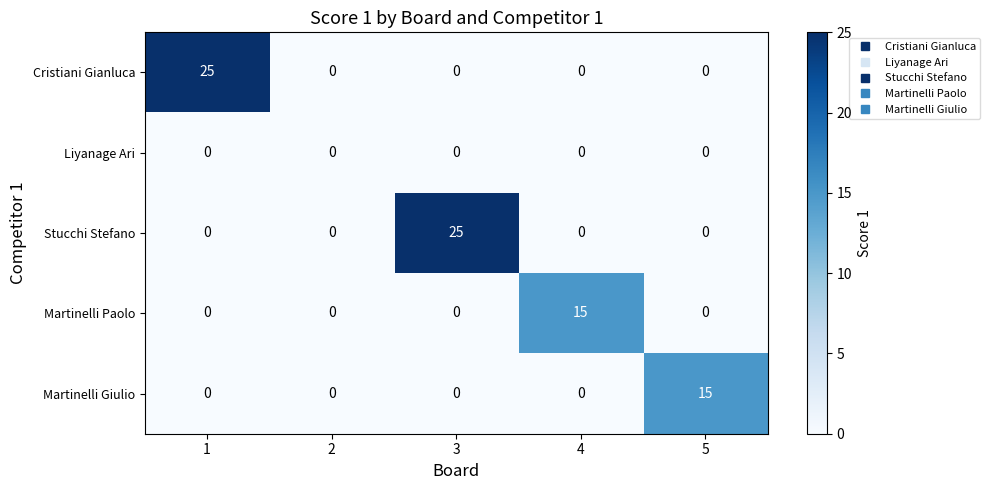

True or false: Stucchi Stefano has a value of 11 at 3.

False